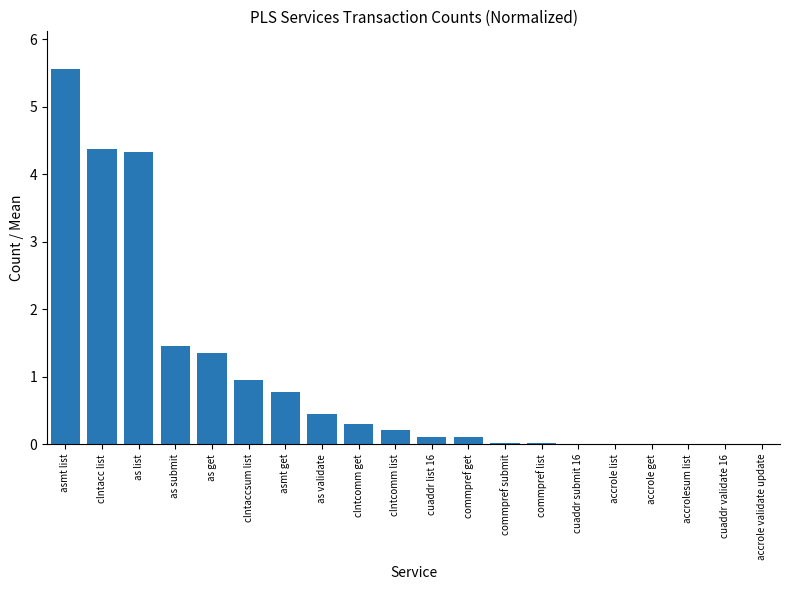

What is the maximum value shown in the chart?

5.6